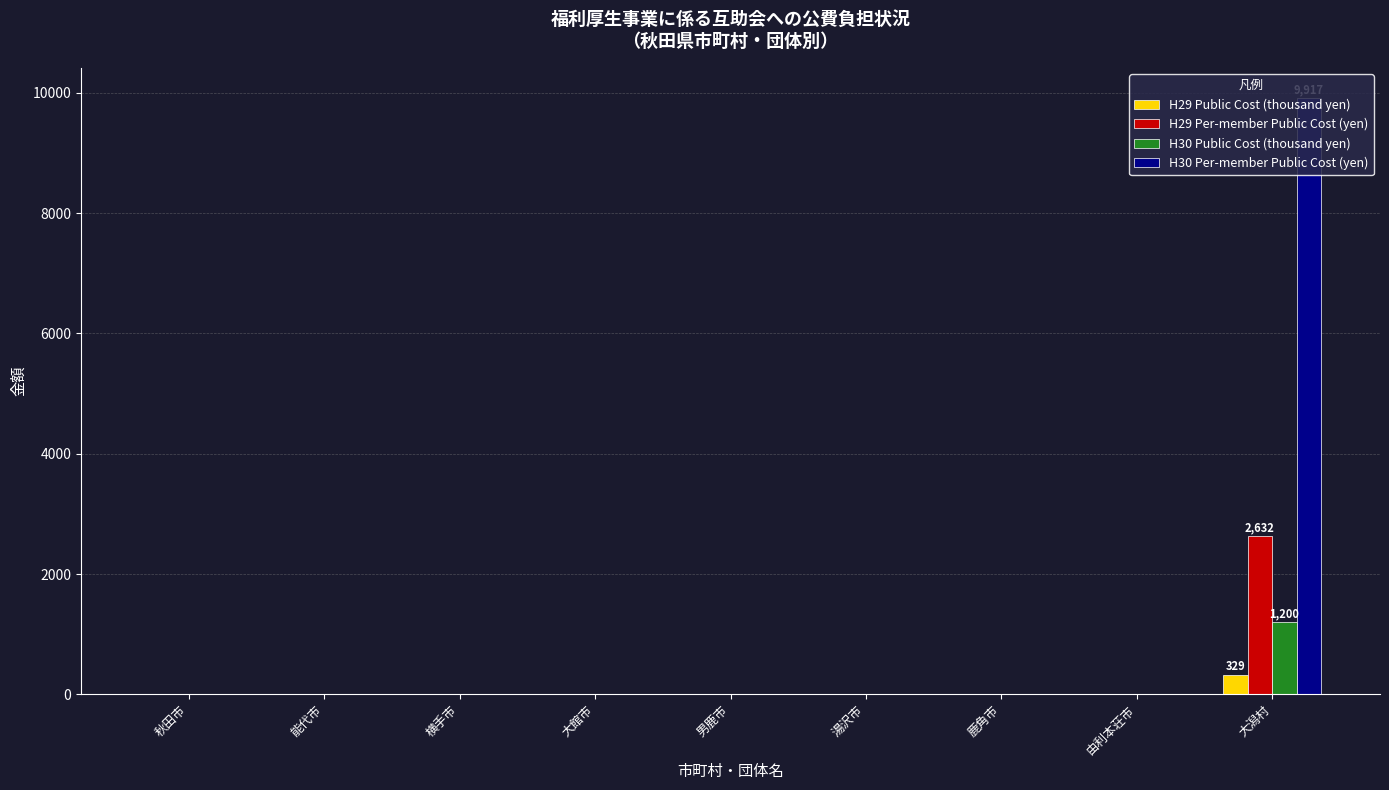

Which series has the largest total across all categories?

H30 Per-member Public Cost (yen)